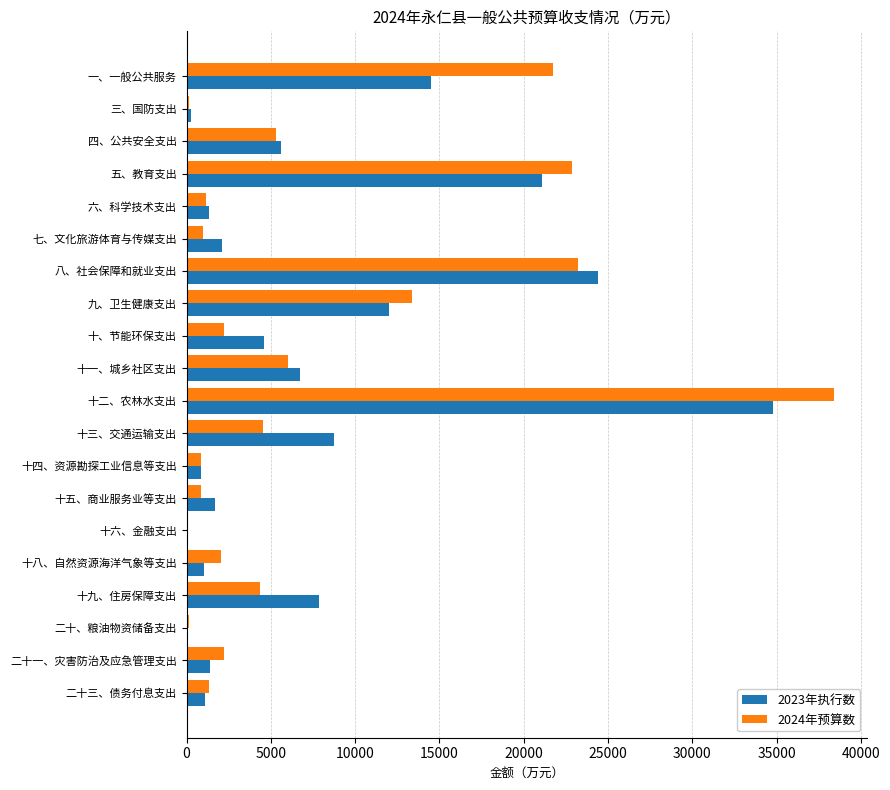

At which label does 2023年执行数 reach its peak?

十二、农林水支出